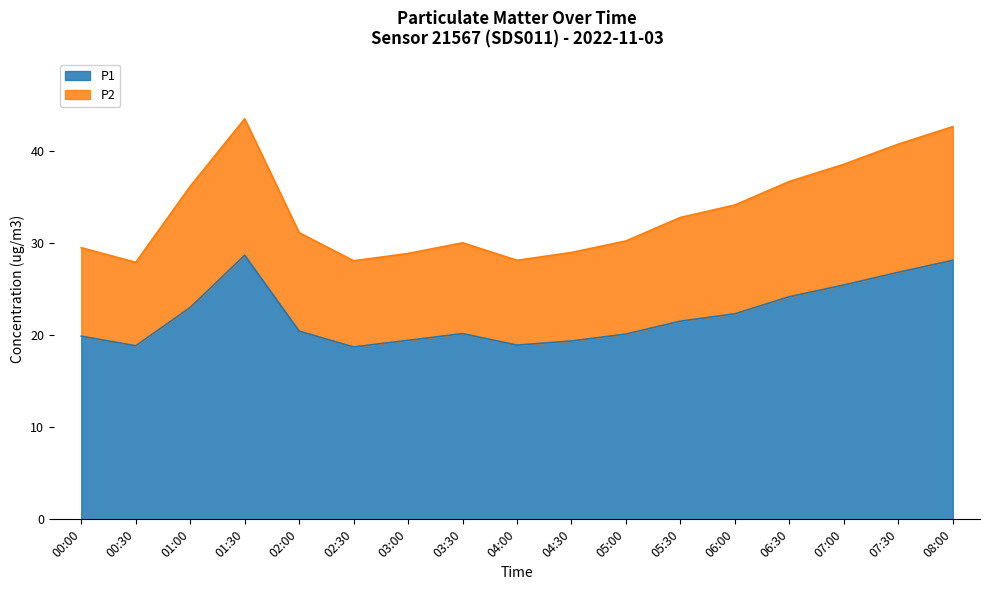

True or false: P1 has more than 2 interior local peaks.

False